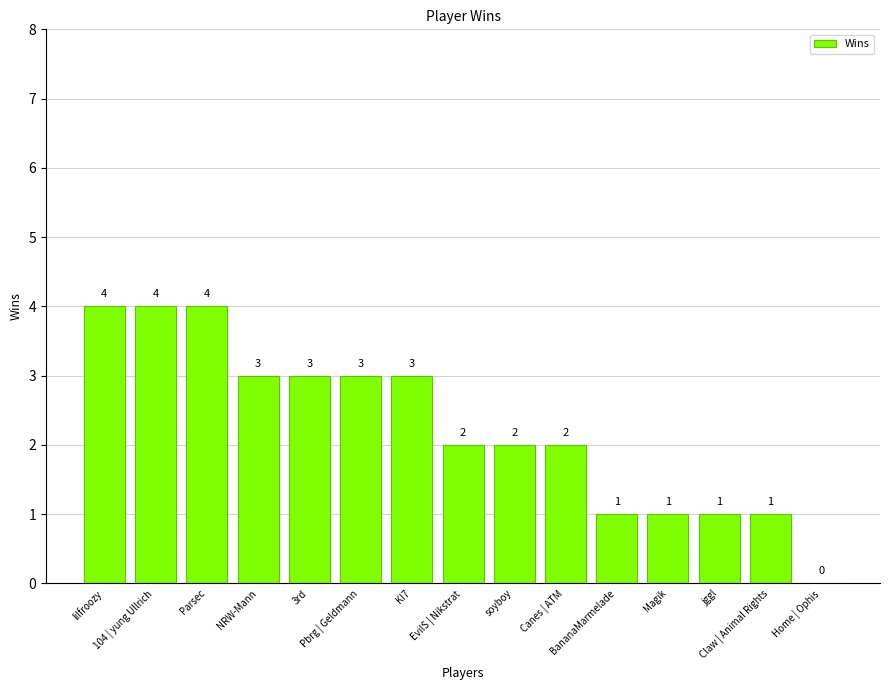

What is the maximum value shown in the chart?

4